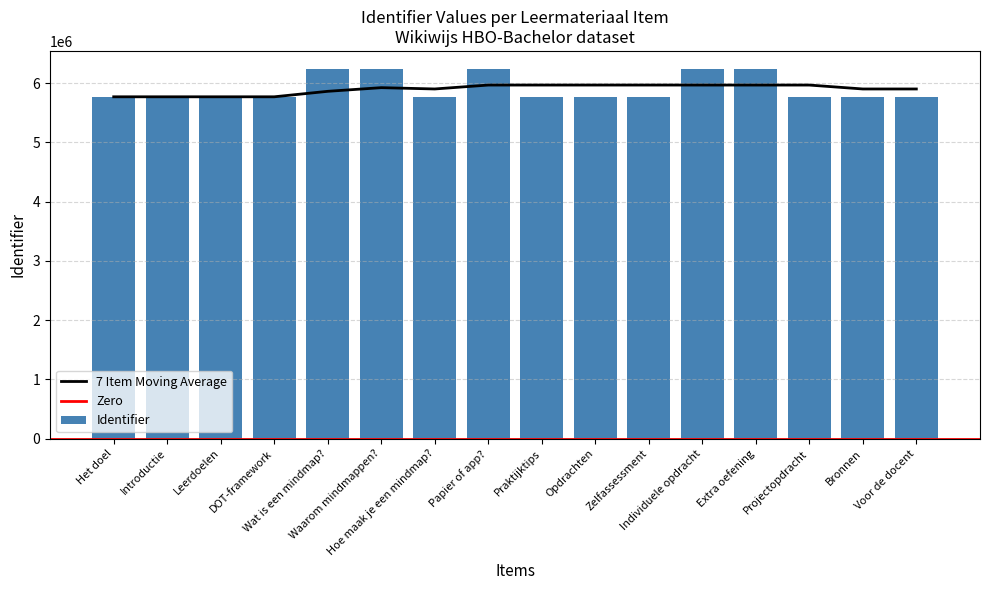

How many categories are shown in the chart?

16